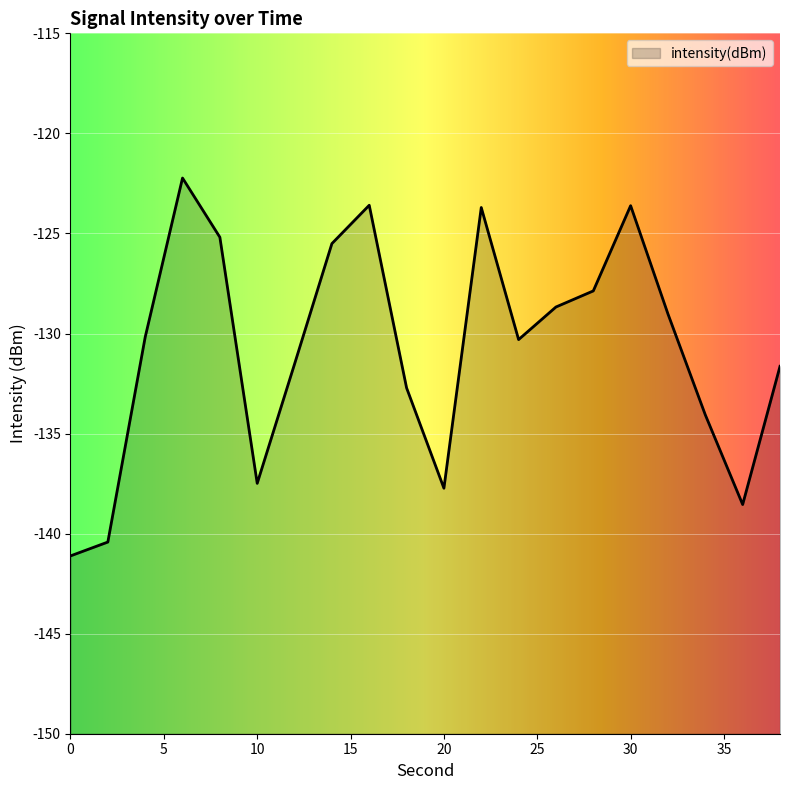

What is the sum of all values?

-2615.1